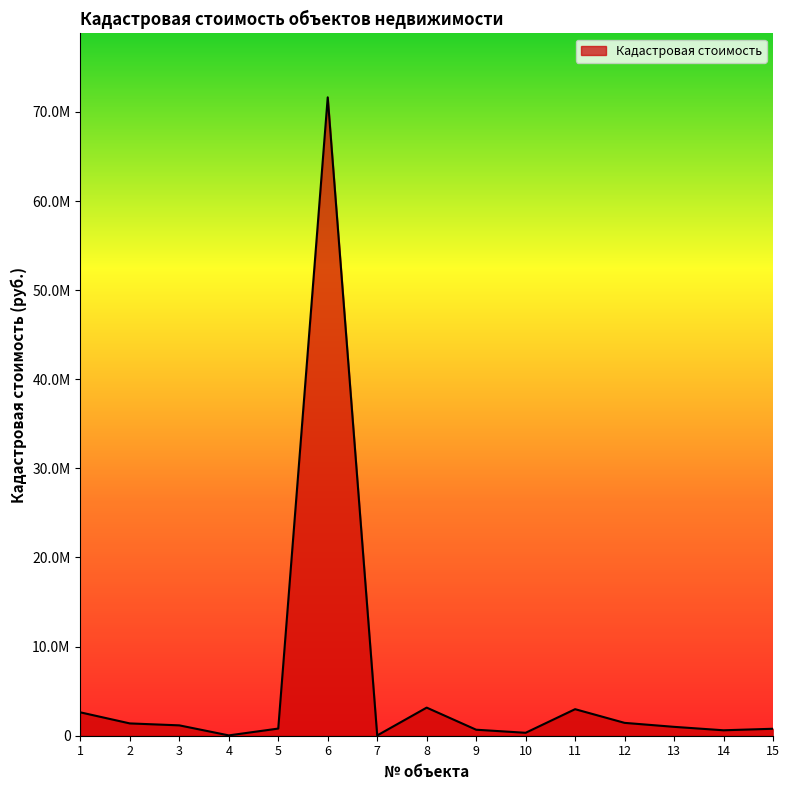

Is this an area chart (filled region under the line)?

Yes